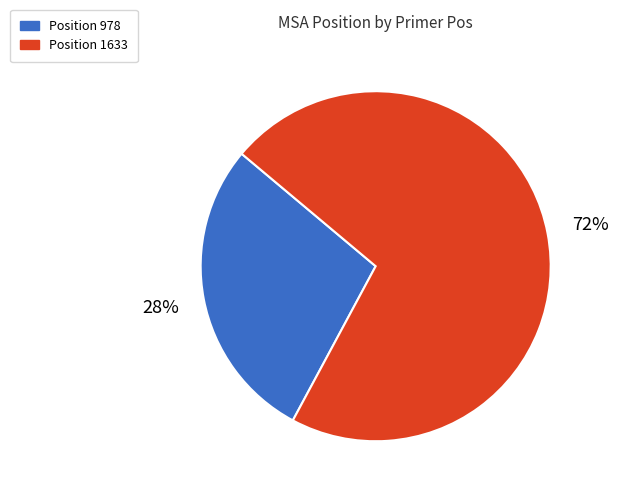

To the nearest percent, what is the average slice percentage?

50%